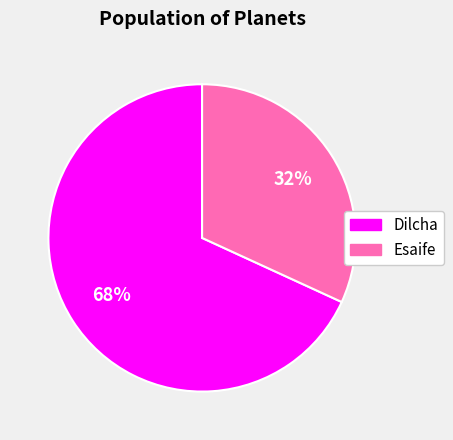

Is it true that Esaife is 41% of the pie?

False